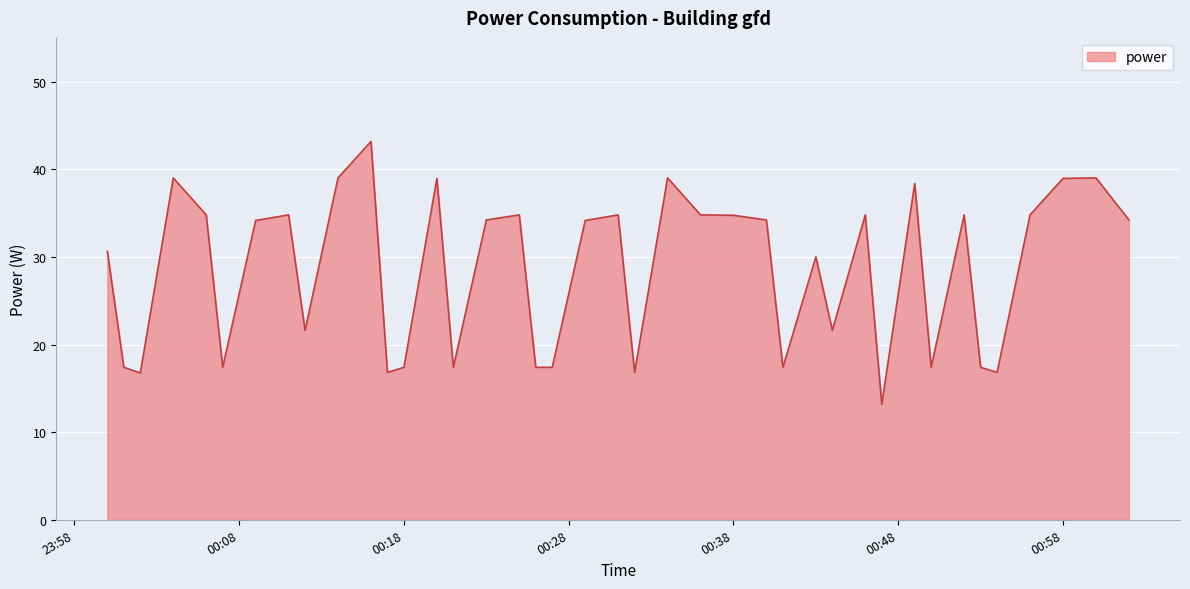

What is the difference between the maximum and minimum values?

30.0